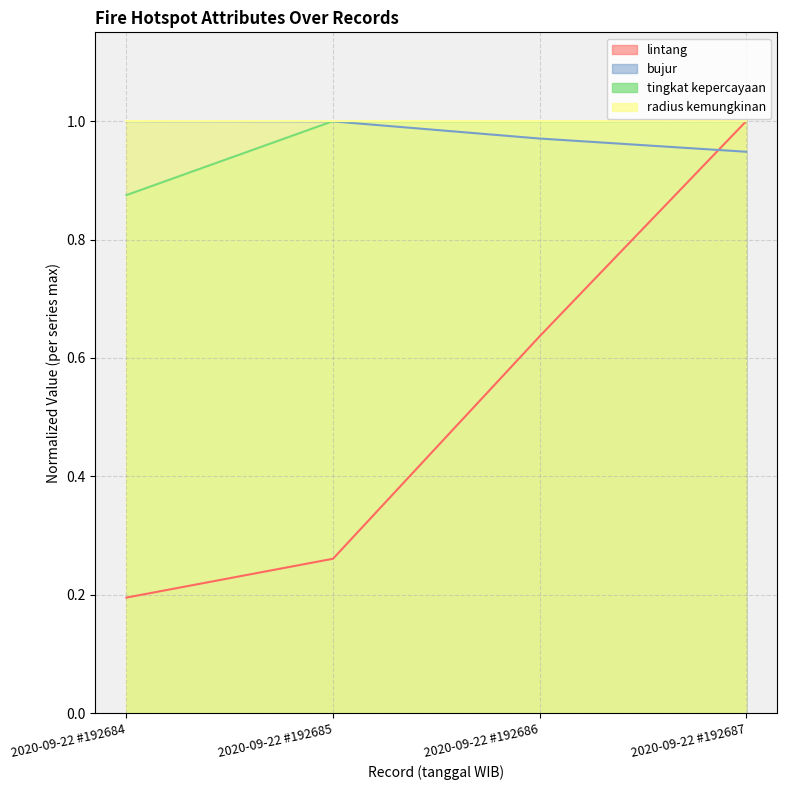

How many times do tingkat kepercayaan and bujur cross each other?

1